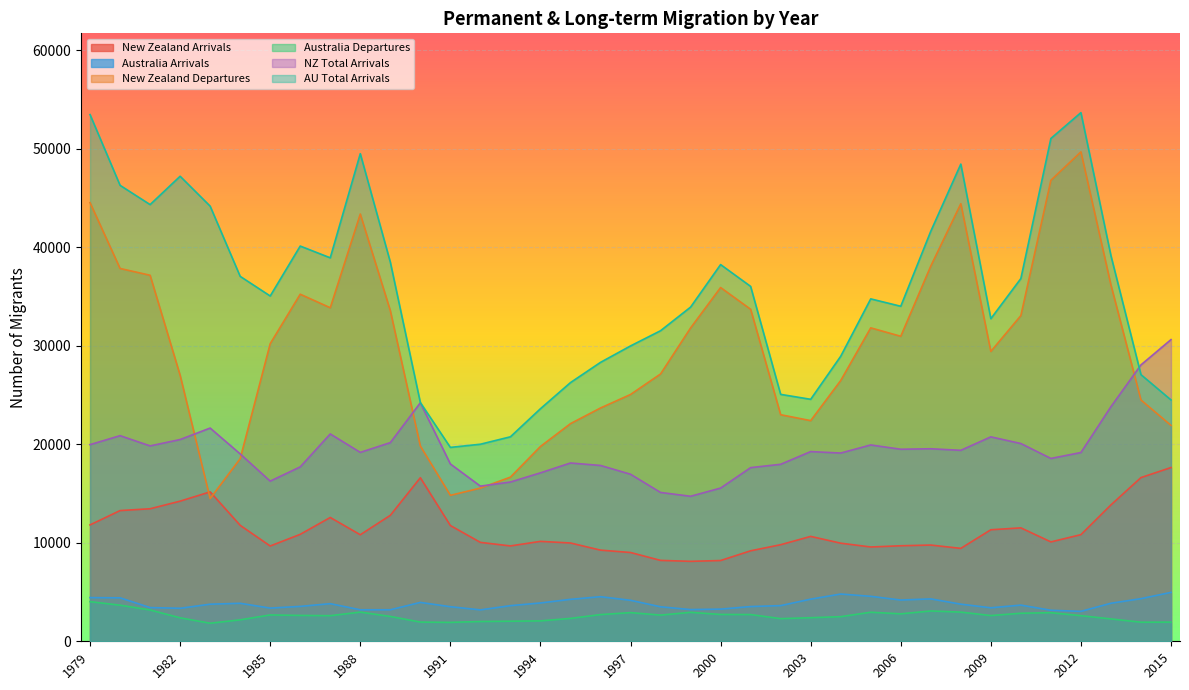

What is the minimum value for Australia Departures?

1834